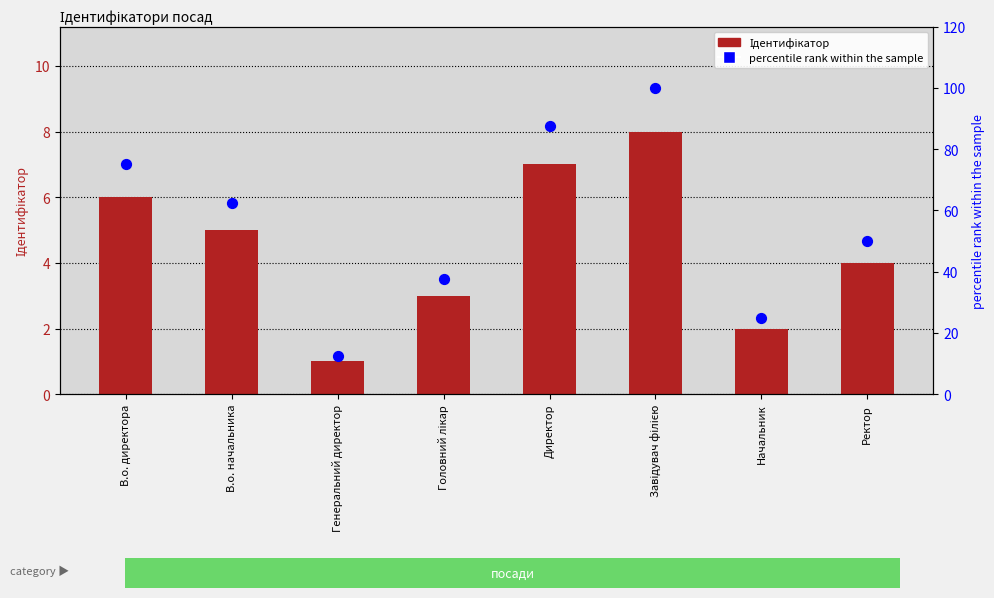

At which category is the sum across all series the highest?

Завідувач філією